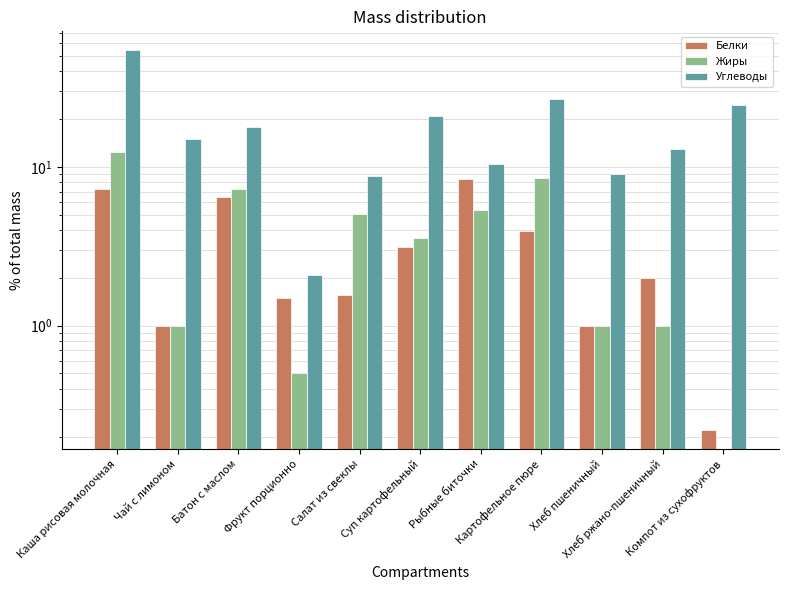

Which category has the lowest value across all series?

Компот из сухофруктов